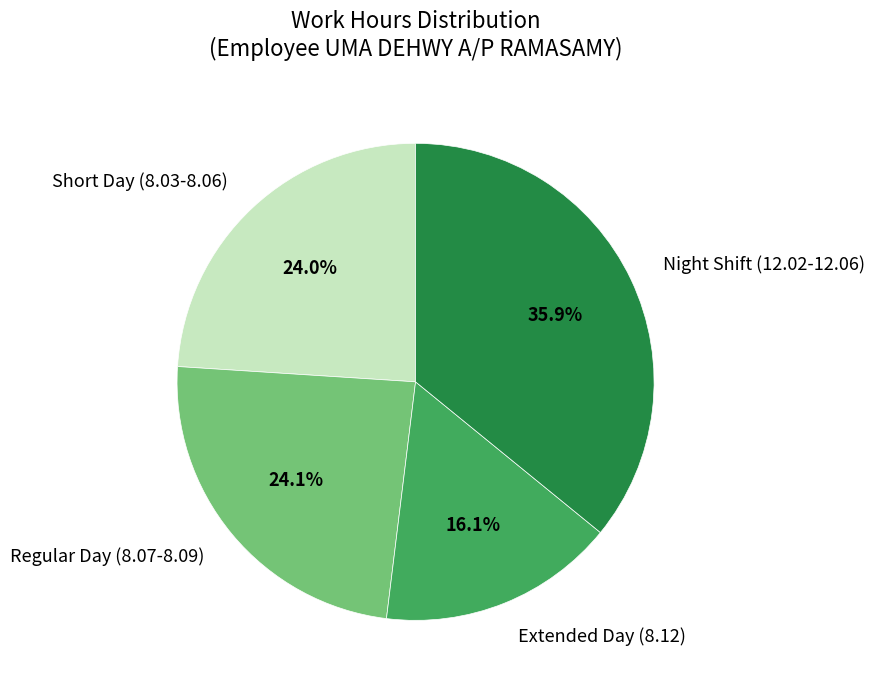

Combined, do Night Shift (12.02-12.06) and Short Day (8.03-8.06) account for over 50%?

Yes